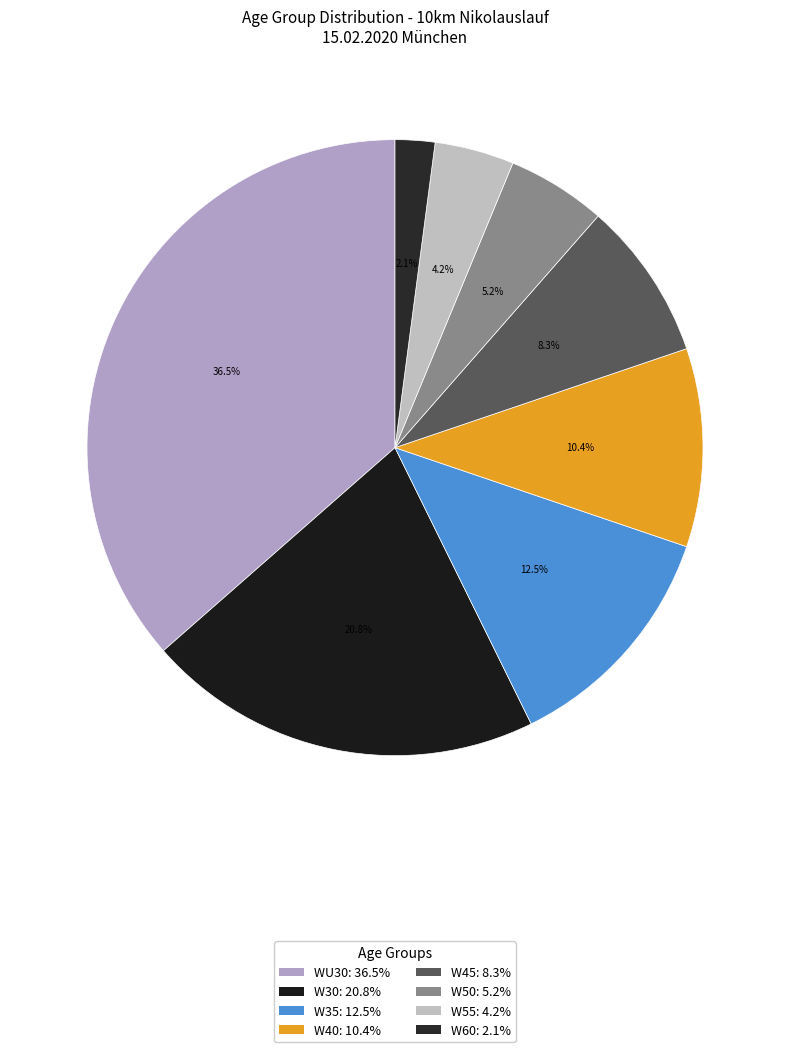

What is the ratio of the value at W40 to the value at W30?

0.5